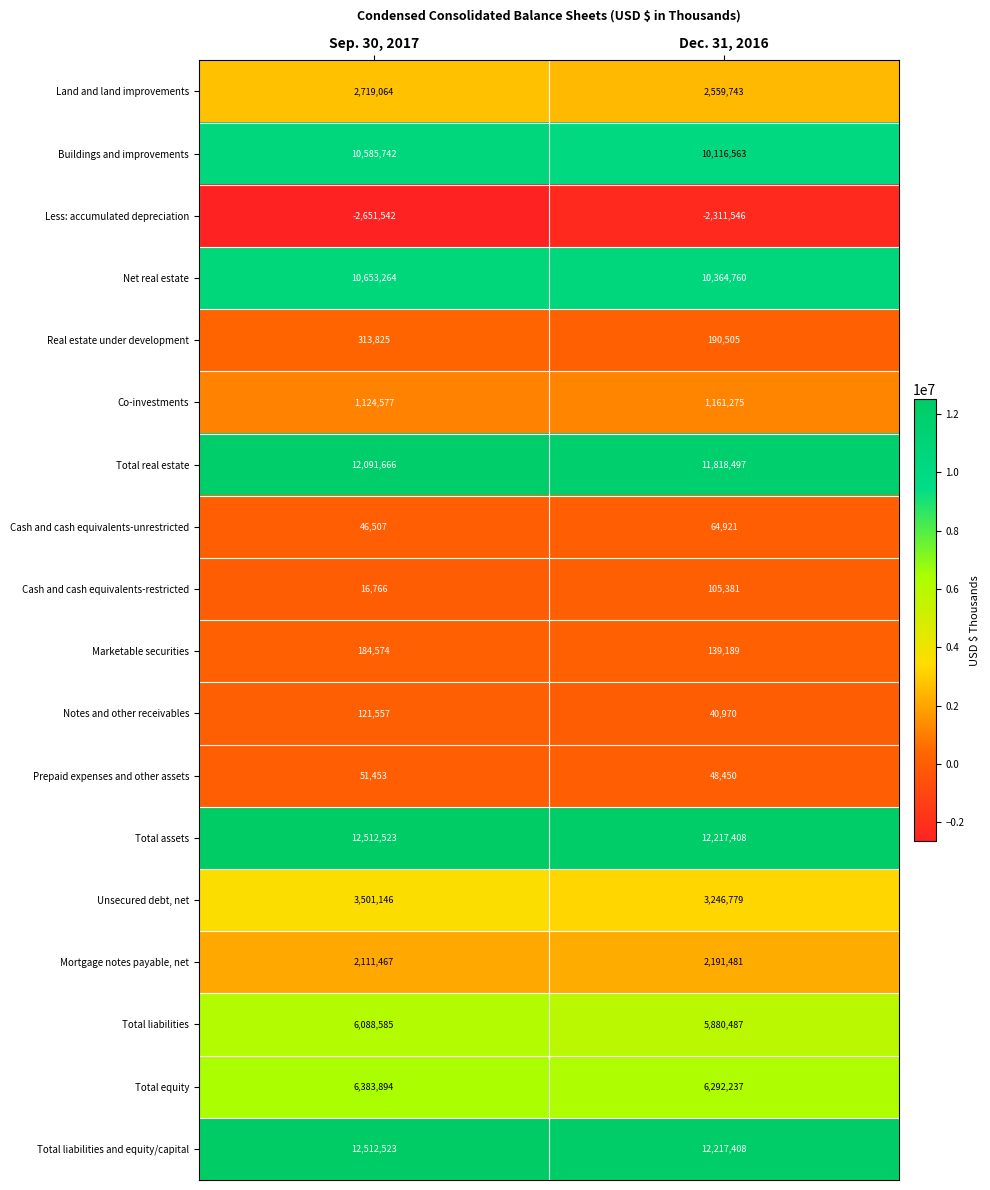

List the labels in order of Less: accumulated depreciation value, smallest first.

Sep. 30, 2017, Dec. 31, 2016